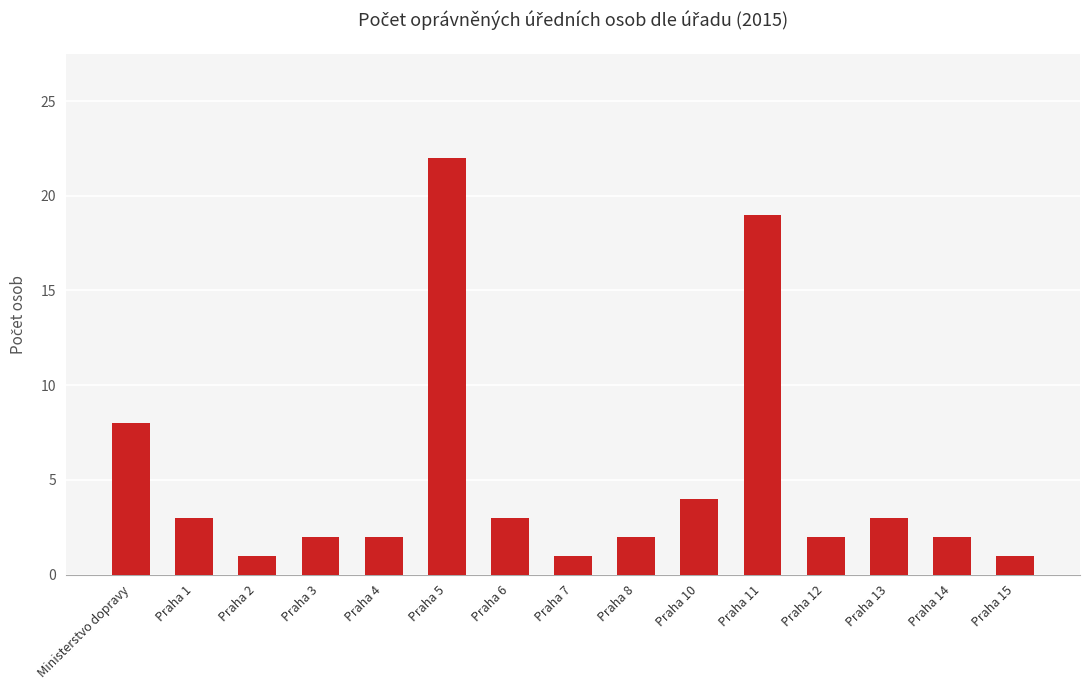

What is the label of the 4th bar from the left?

Praha 3